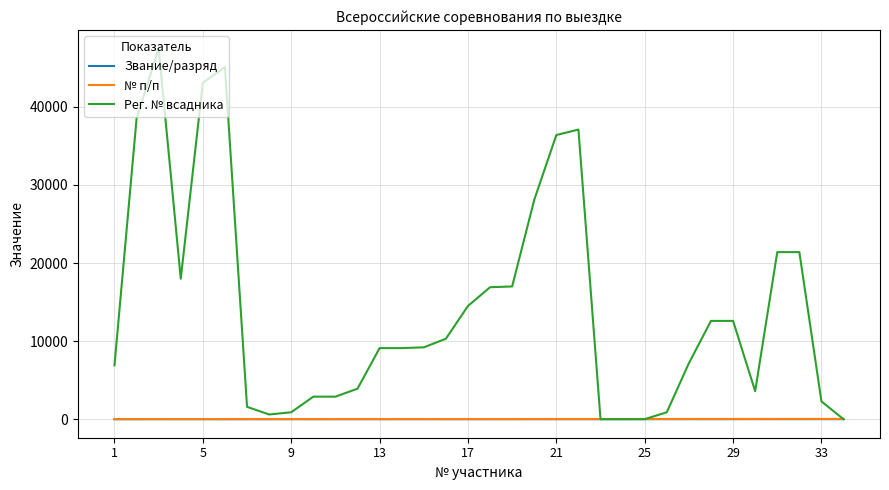

Which series has the largest total across all categories?

Рег. № всадника